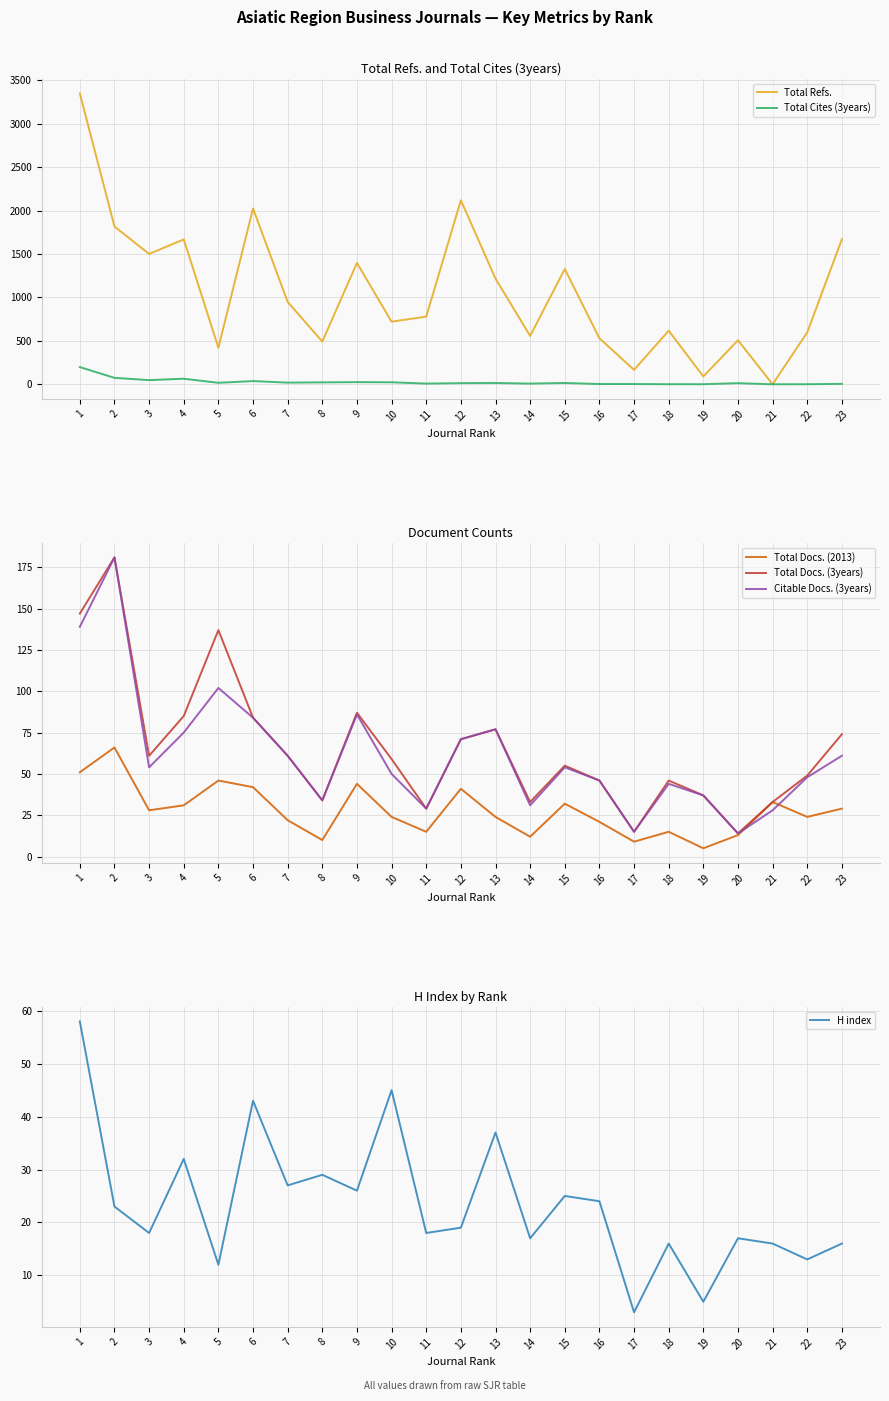

What is the difference between the second highest and second lowest values in the Total Docs. (3years) series?

132